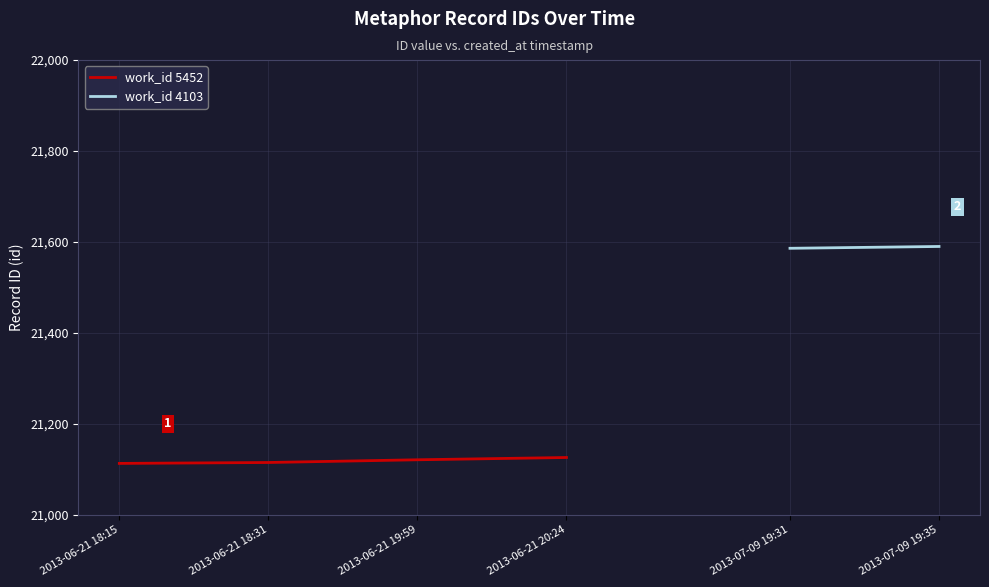

What is the maximum value shown in the chart?

21126